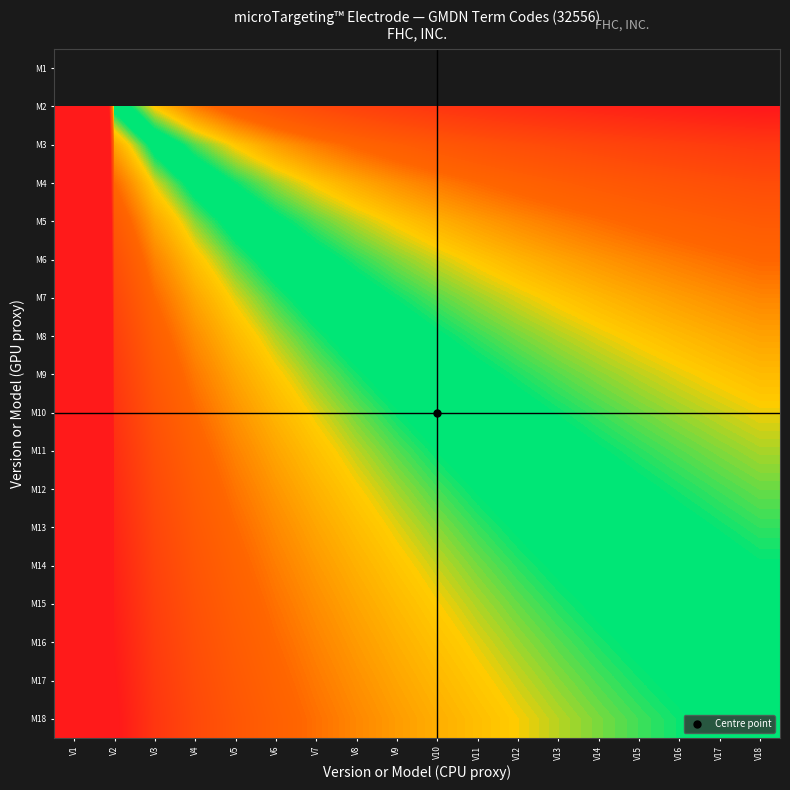

How many values in the M3 series are below 2?

9